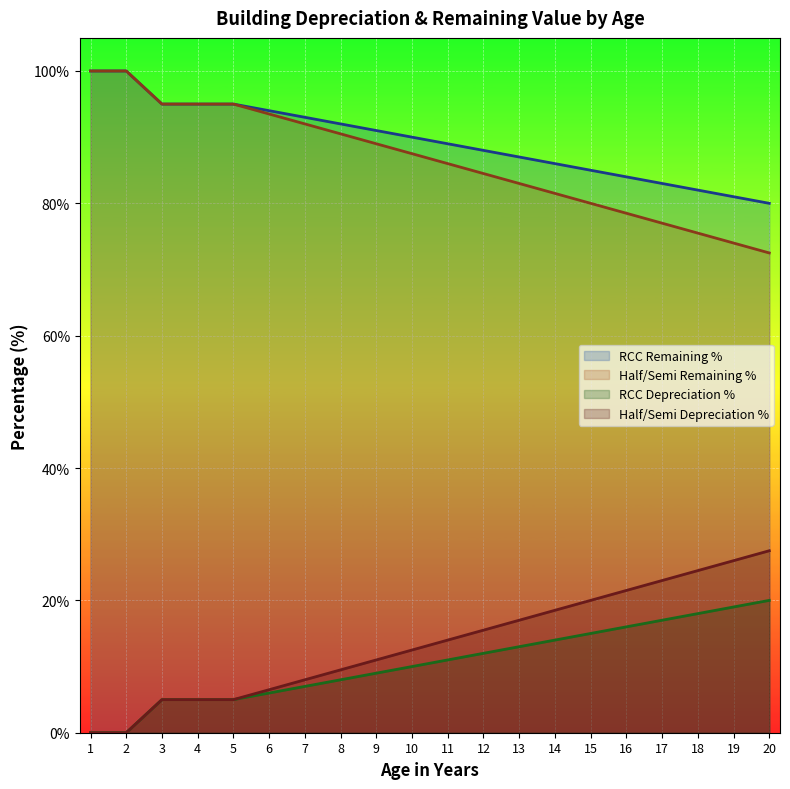

Which has a higher value, 8 or 17?

8